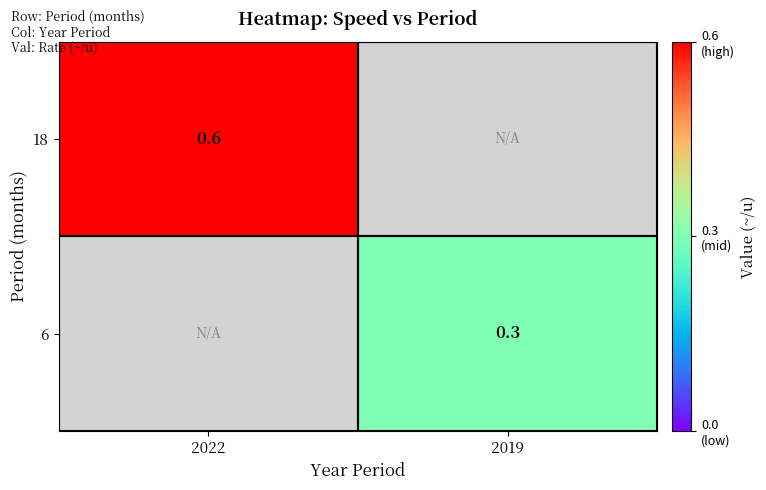

Is the value of 6 at 2019 greater than the value of 18 at 2022?

No